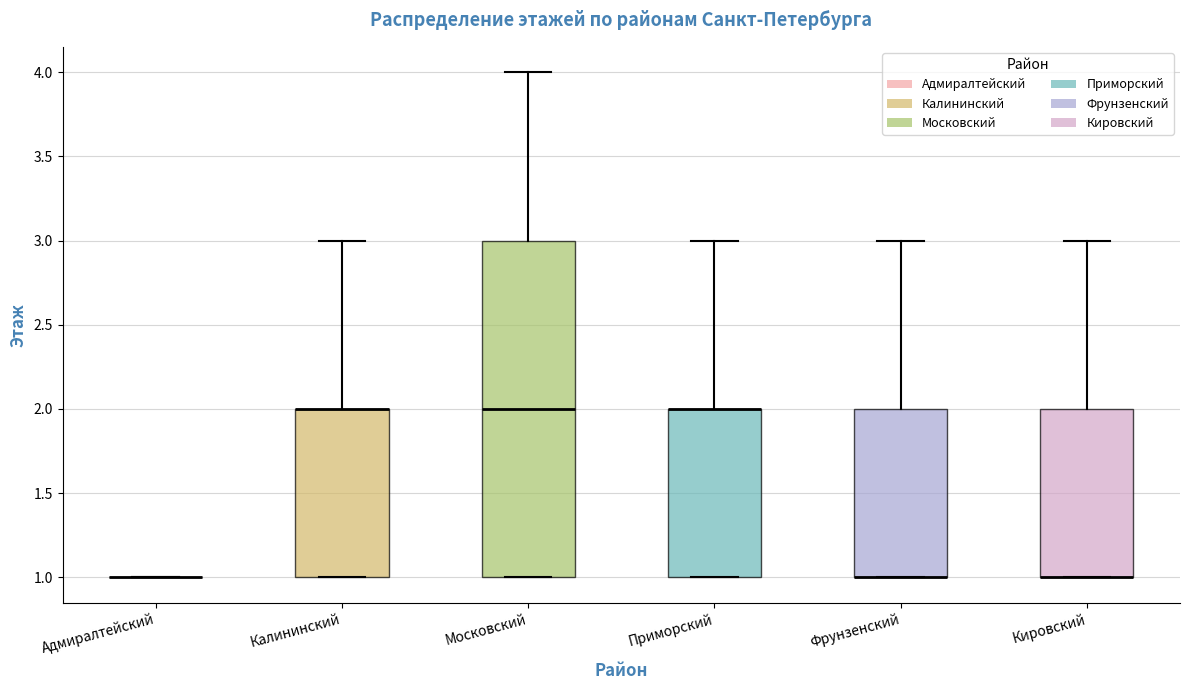

Where does the upper whisker of the box for Московский end on the y-axis? The values are not printed on the chart, so give them approximately, as read against the axis.

4